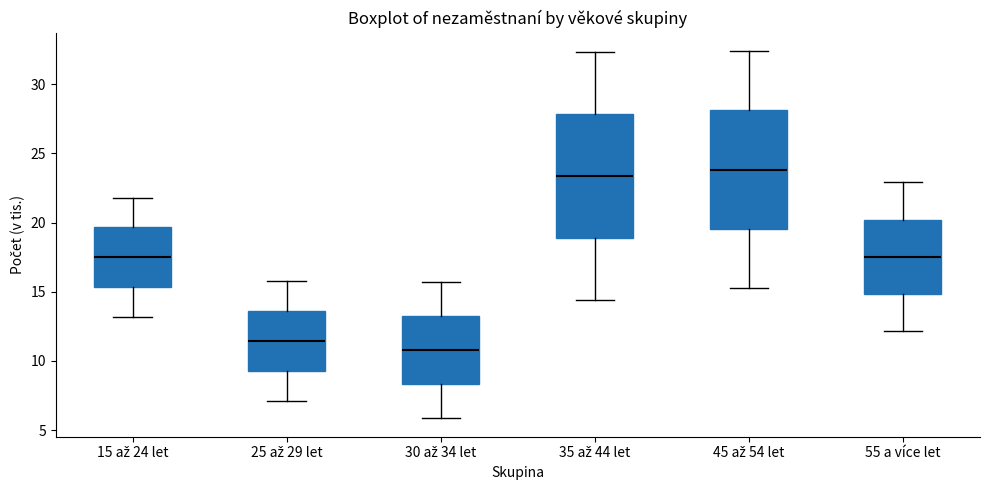

Reading left to right, transcribe this box plot: for each box, give where its median line is, the range the box spans, and where its two whiskers end, as read against the y-axis. The values are not printed on the chart, so give them approximately, as read against the axis.

15 až 24 let: median 17.5, box 15.5 to 19.5, whiskers 13.0 to 22.0
25 až 29 let: median 11.5, box 9.5 to 13.5, whiskers 7.0 to 16.0
30 až 34 let: median 11.0, box 8.5 to 13.5, whiskers 6.0 to 15.5
35 až 44 let: median 23.5, box 19.0 to 28.0, whiskers 14.5 to 32.5
45 až 54 let: median 24.0, box 19.5 to 28.0, whiskers 15.5 to 32.5
55 a více let: median 17.5, box 15.0 to 20.0, whiskers 12.0 to 23.0